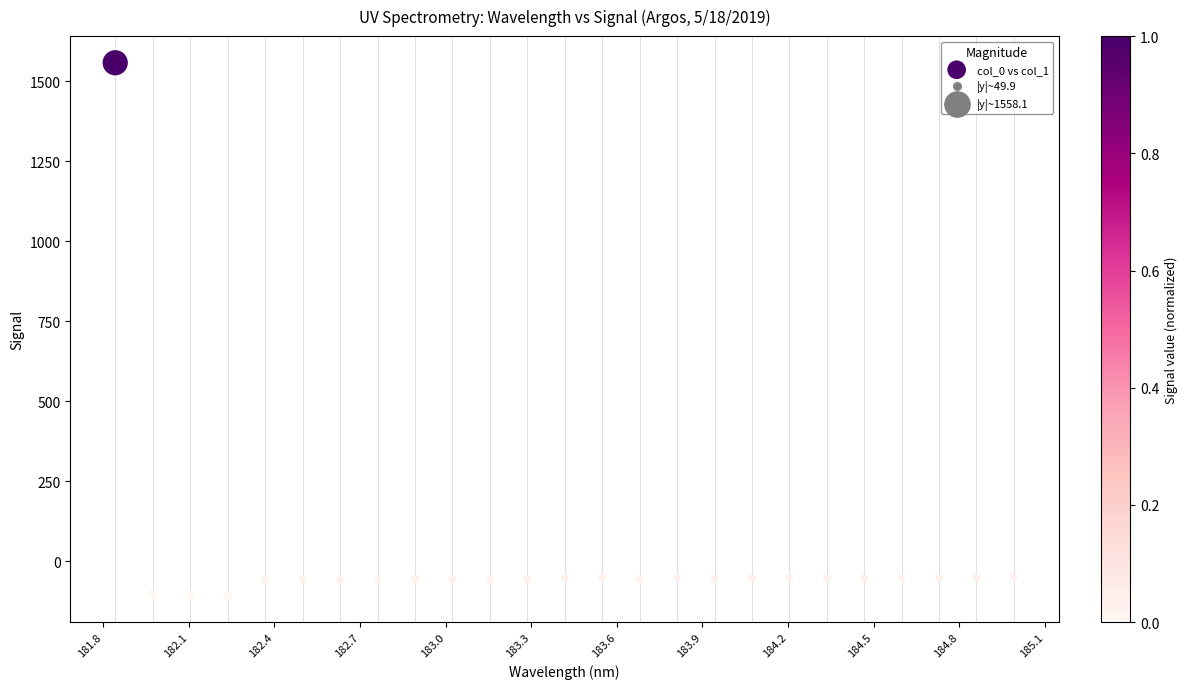

What is the range of Y values (max minus min)?

1665.9